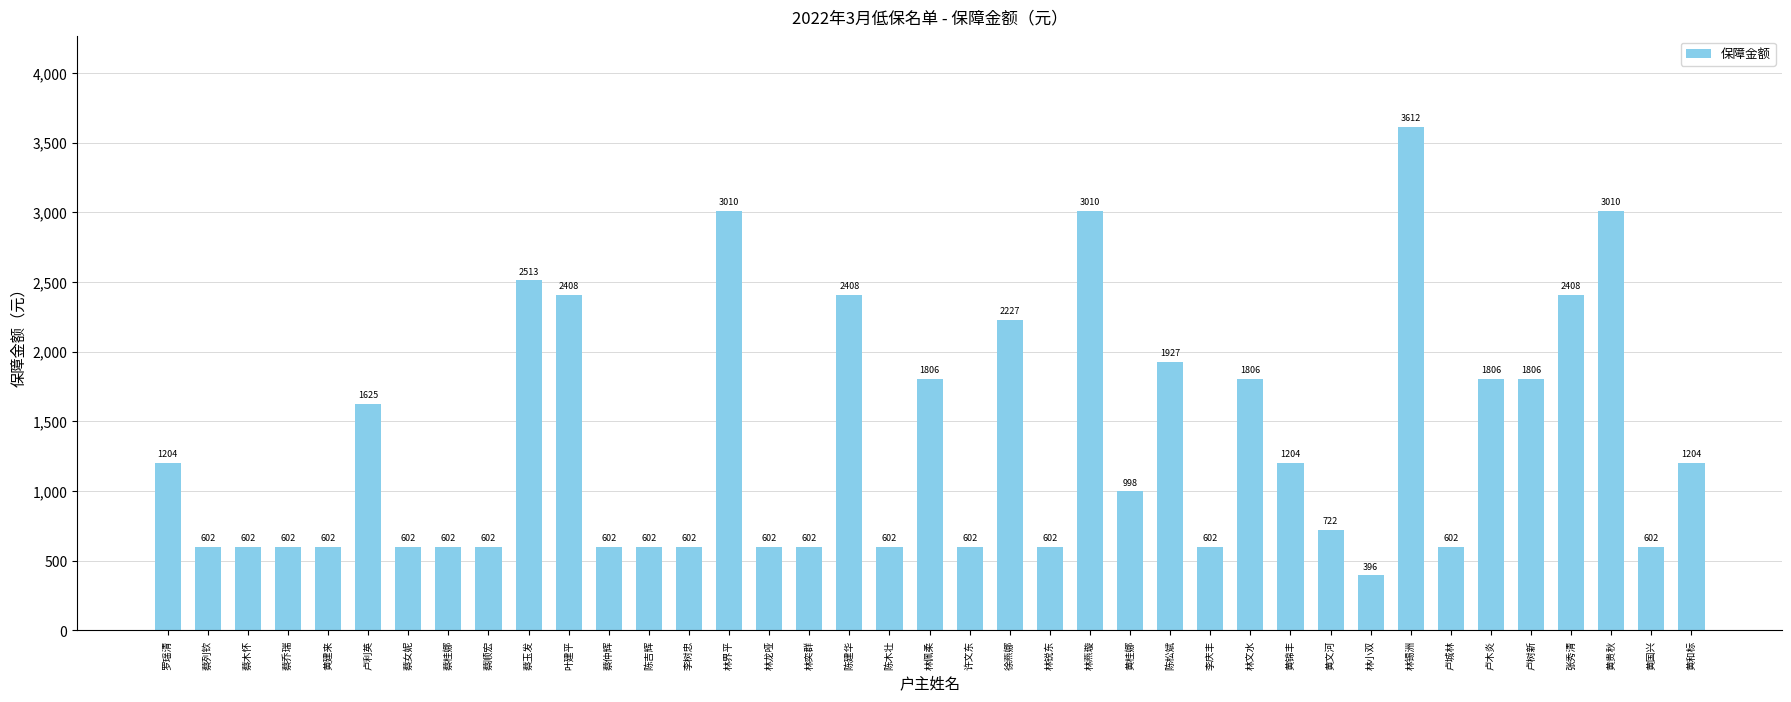

Reading right to left, what are all the values shown in this chart?

1204	602	3010	2408	1806	1806	602	3612	396	722	1204	1806	602	1927	998	3010	602	2227	602	1806	602	2408	602	602	3010	602	602	602	2408	2513	602	602	602	1625	602	602	602	602	1204